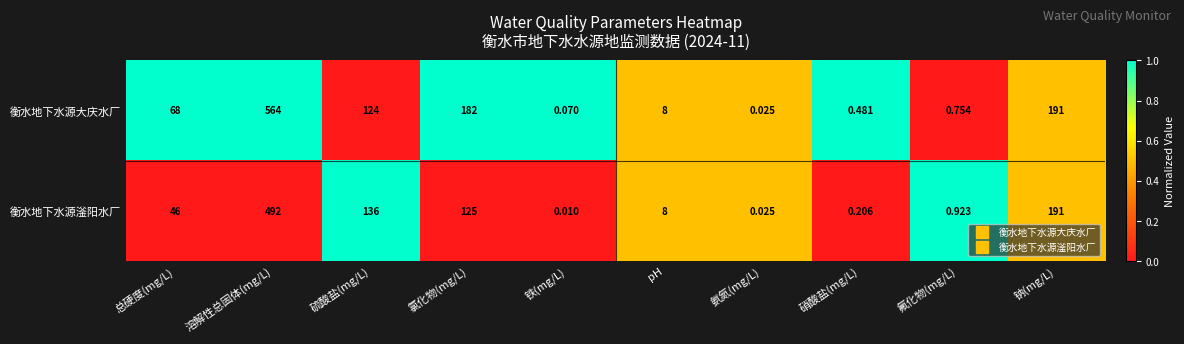

Rank the series at 硝酸盐(mg/L) from lowest to highest value.

衡水地下水源滏阳水厂, 衡水地下水源大庆水厂